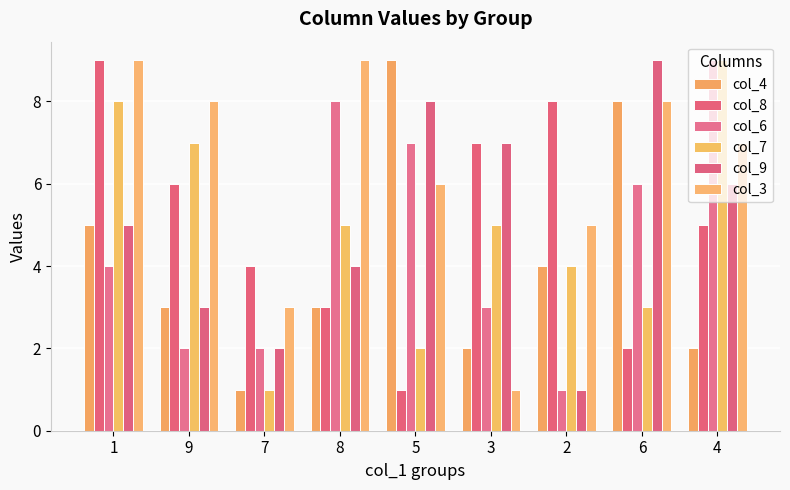

Reading left to right, extract all data points from this chart.

col_4: 5	3	1	3	9	2	4	8	2
col_8: 9	6	4	3	1	7	8	2	5
col_6: 4	2	2	8	7	3	1	6	9
col_7: 8	7	1	5	2	5	4	3	9
col_9: 5	3	2	4	8	7	1	9	6
col_3: 9	8	3	9	6	1	5	8	7